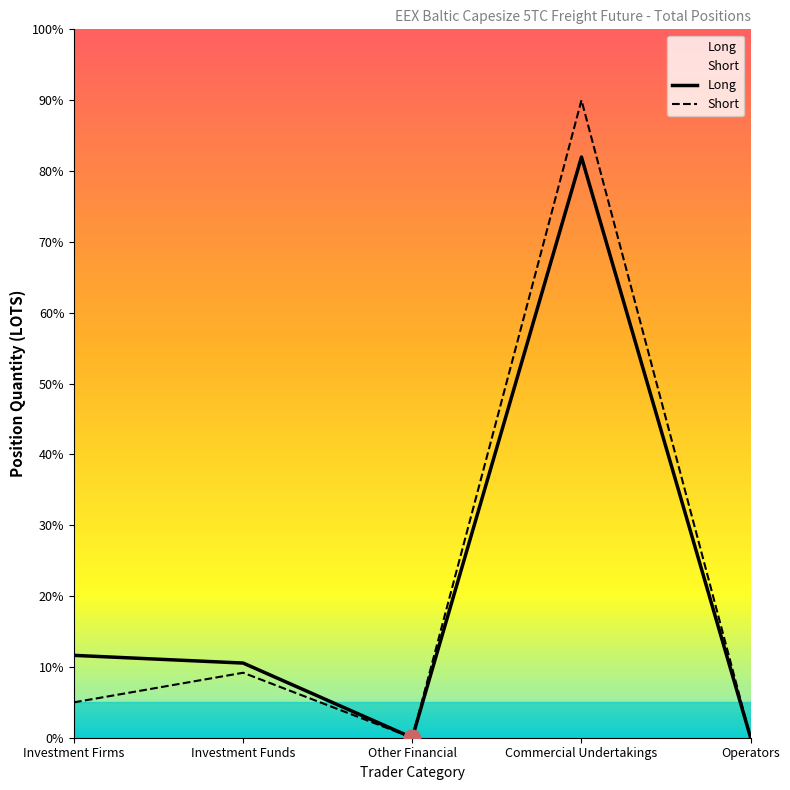

At Other Financial, list the series in order from largest to smallest.

Long, Short